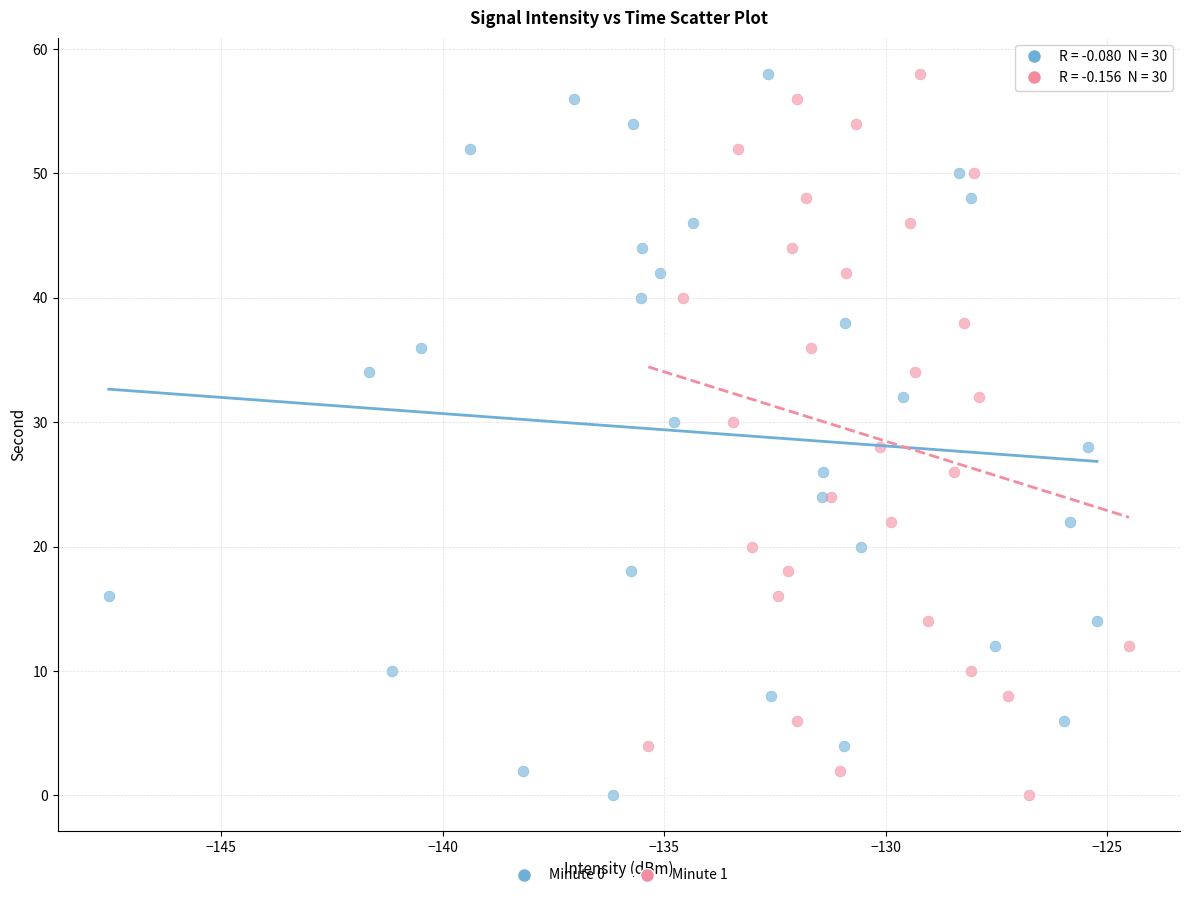

What are all the series names shown in the legend?

Minute 0, Minute 1